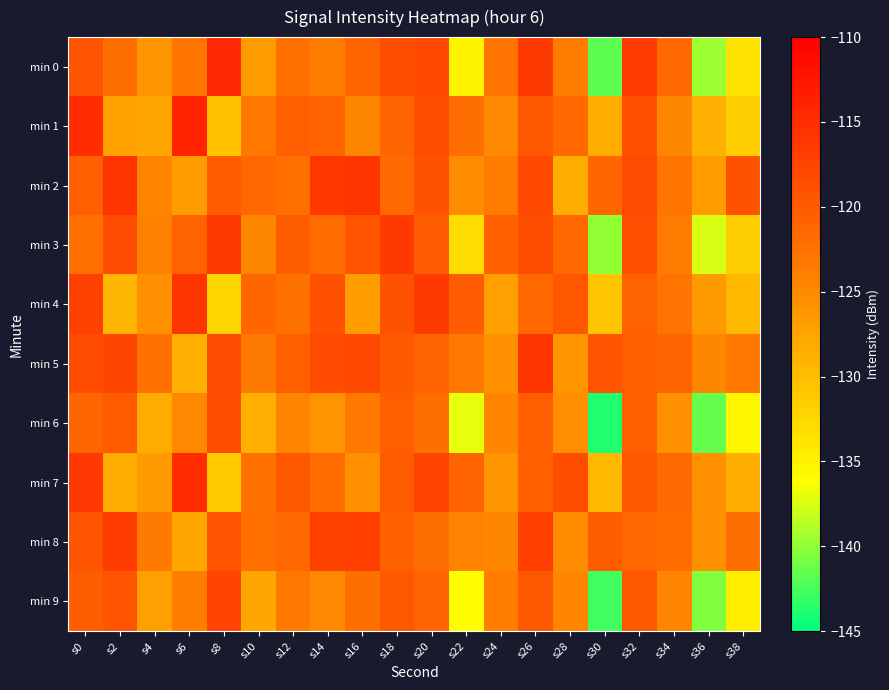

Reading left to right, extract all data points from this chart.

min 0: s0=-119.3	s2=-122.2	s4=-126.2	s6=-122.9	s8=-114.5	s10=-126.7	s12=-122.4	s14=-123.9	s16=-121.2	s18=-118.5	s20=-118.0	s22=-135.0	s24=-122.6	s26=-116.5	s28=-123.5	s30=-141.8	s32=-116.7	s34=-121.6	s36=-139.5	s38=-133.5
min 1: s0=-115.1	s2=-127.3	s4=-127.7	s6=-114.0	s8=-130.2	s10=-123.3	s12=-120.5	s14=-121.0	s16=-124.7	s18=-121.1	s20=-118.5	s22=-122.0	s24=-125.0	s26=-119.6	s28=-121.5	s30=-128.5	s32=-118.8	s34=-124.7	s36=-128.6	s38=-131.5
min 2: s0=-120.4	s2=-115.7	s4=-124.4	s6=-126.7	s8=-120.2	s10=-121.4	s12=-122.4	s14=-116.2	s16=-116.0	s18=-121.7	s20=-119.1	s22=-125.3	s24=-123.7	s26=-118.0	s28=-128.2	s30=-121.3	s32=-118.5	s34=-123.0	s36=-126.7	s38=-119.1
min 3: s0=-122.3	s2=-118.2	s4=-124.2	s6=-120.9	s8=-116.5	s10=-124.7	s12=-120.4	s14=-121.9	s16=-119.2	s18=-116.5	s20=-120.0	s22=-133.0	s24=-120.6	s26=-118.5	s28=-121.5	s30=-139.8	s32=-118.7	s34=-123.6	s36=-137.5	s38=-131.5
min 4: s0=-117.1	s2=-129.3	s4=-125.7	s6=-116.0	s8=-132.2	s10=-121.3	s12=-122.5	s14=-119.0	s16=-126.7	s18=-119.1	s20=-116.5	s22=-120.0	s24=-127.0	s26=-121.6	s28=-119.5	s30=-130.5	s32=-120.8	s34=-122.7	s36=-126.6	s38=-129.5
min 5: s0=-118.4	s2=-117.7	s4=-122.4	s6=-128.7	s8=-118.2	s10=-123.4	s12=-120.4	s14=-118.2	s16=-118.0	s18=-119.7	s20=-121.1	s22=-123.3	s24=-125.7	s26=-116.0	s28=-126.2	s30=-119.3	s32=-120.5	s34=-121.0	s36=-124.7	s38=-123.1
min 6: s0=-121.3	s2=-120.2	s4=-128.2	s6=-124.9	s8=-118.5	s10=-128.7	s12=-124.4	s14=-125.9	s16=-123.2	s18=-120.5	s20=-122.0	s22=-137.0	s24=-124.6	s26=-120.5	s28=-125.5	s30=-143.8	s32=-120.7	s34=-125.6	s36=-141.5	s38=-135.5
min 7: s0=-116.1	s2=-128.3	s4=-126.7	s6=-115.0	s8=-131.2	s10=-122.3	s12=-119.5	s14=-122.0	s16=-125.7	s18=-120.1	s20=-117.5	s22=-121.0	s24=-126.0	s26=-120.6	s28=-118.5	s30=-129.5	s32=-119.8	s34=-121.7	s36=-125.6	s38=-128.5
min 8: s0=-119.4	s2=-116.7	s4=-123.4	s6=-127.7	s8=-119.2	s10=-122.4	s12=-121.4	s14=-117.2	s16=-117.0	s18=-120.7	s20=-122.1	s22=-124.3	s24=-124.7	s26=-117.0	s28=-125.2	s30=-120.3	s32=-121.5	s34=-122.0	s36=-125.7	s38=-122.1
min 9: s0=-120.3	s2=-119.2	s4=-127.2	s6=-123.9	s8=-117.5	s10=-127.7	s12=-123.4	s14=-124.9	s16=-122.2	s18=-119.5	s20=-121.0	s22=-136.0	s24=-123.6	s26=-119.5	s28=-124.5	s30=-142.8	s32=-119.7	s34=-124.6	s36=-140.5	s38=-134.5